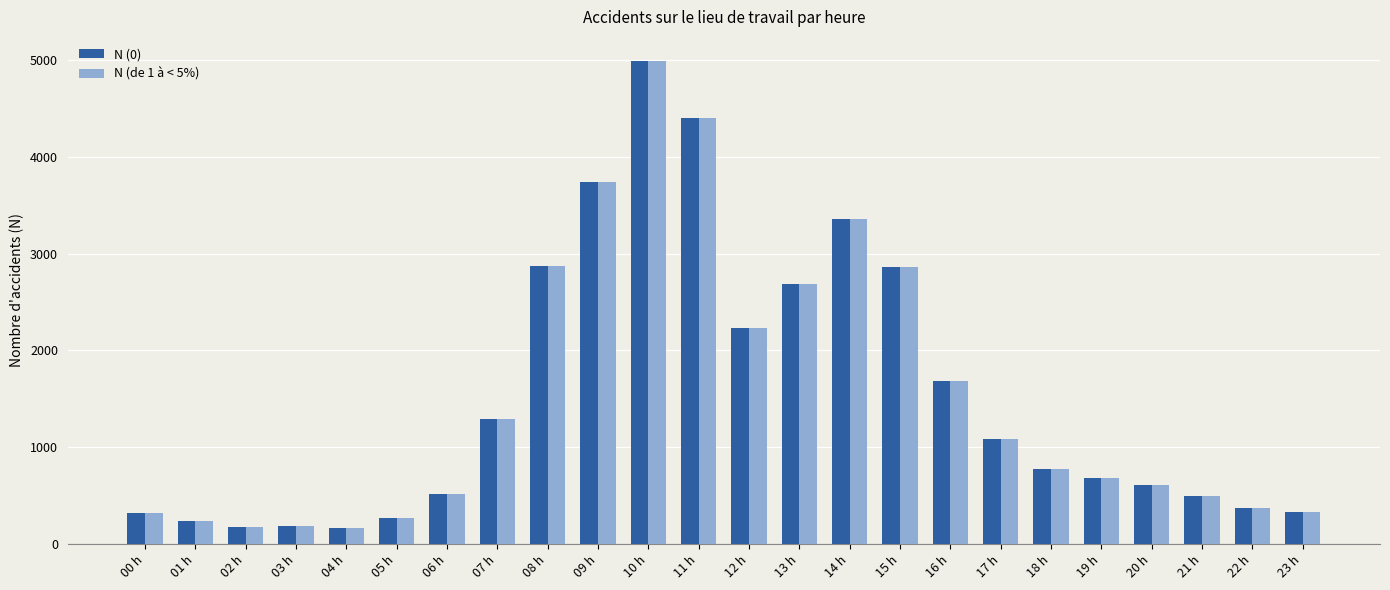

How many data points does each series have?

24